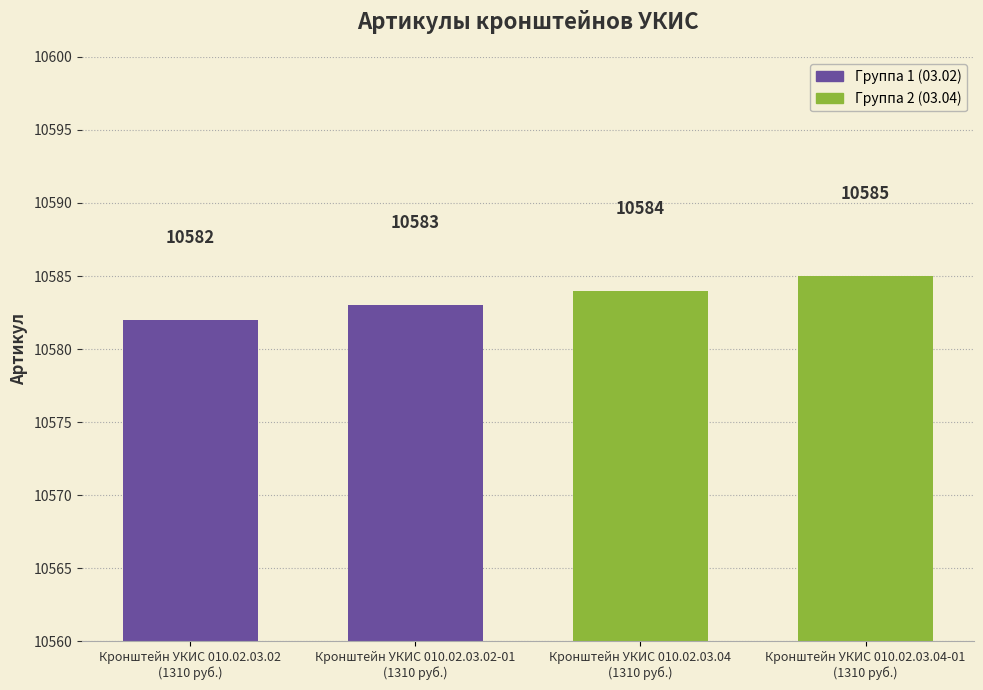

The chart shows a value of 2458 at Кронштейн УКИС 010.02.03.04
(1310 руб.). True or false?

False